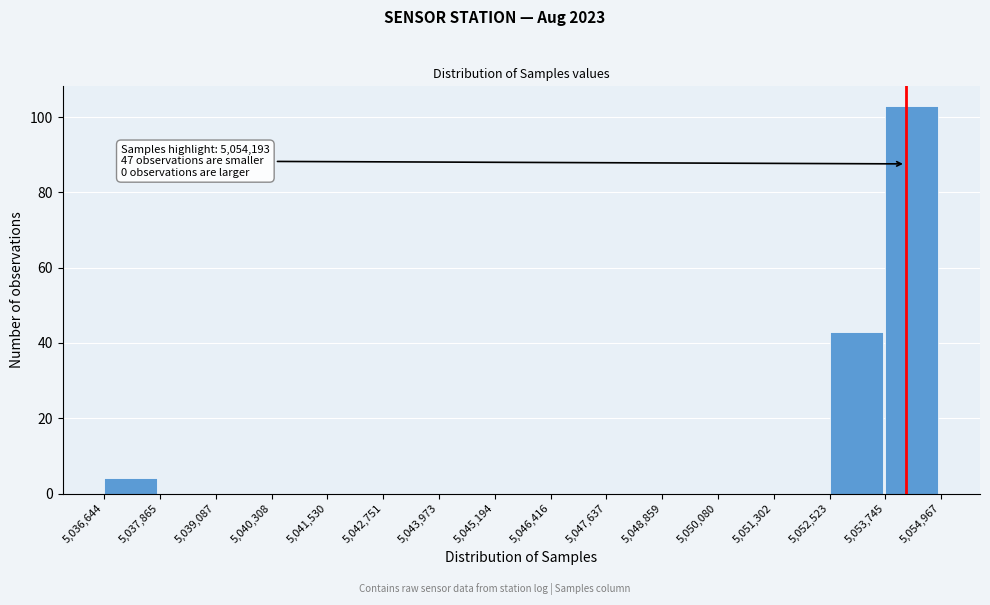

Which range on the x-axis has the tallest bar?

5,053,745 to 5,054,967